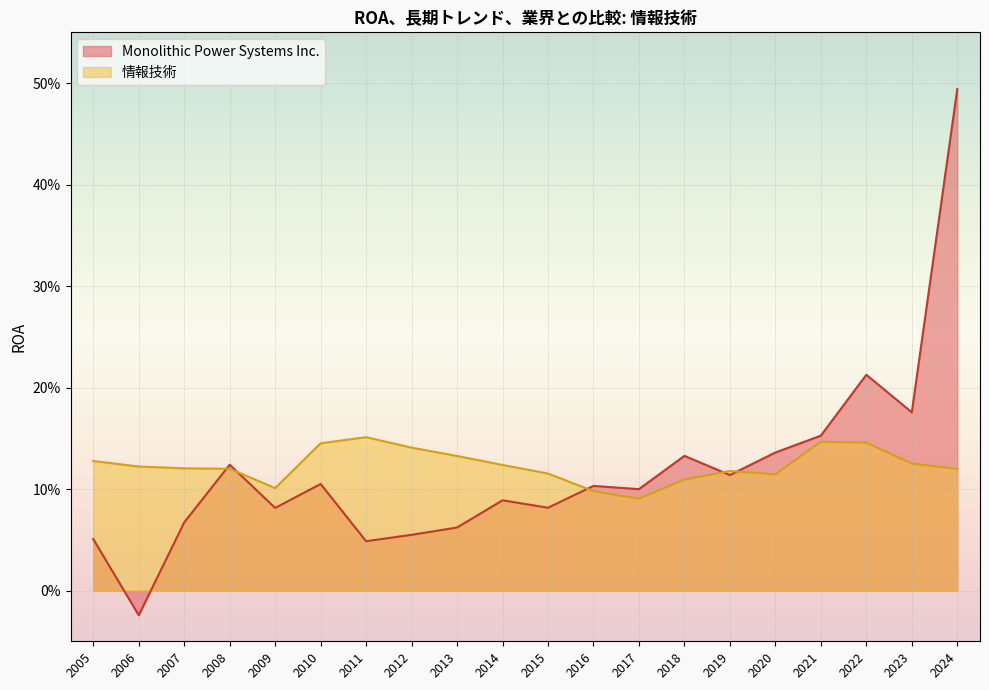

The value of 情報技術 at 2011 is 0.2. True or false?

True